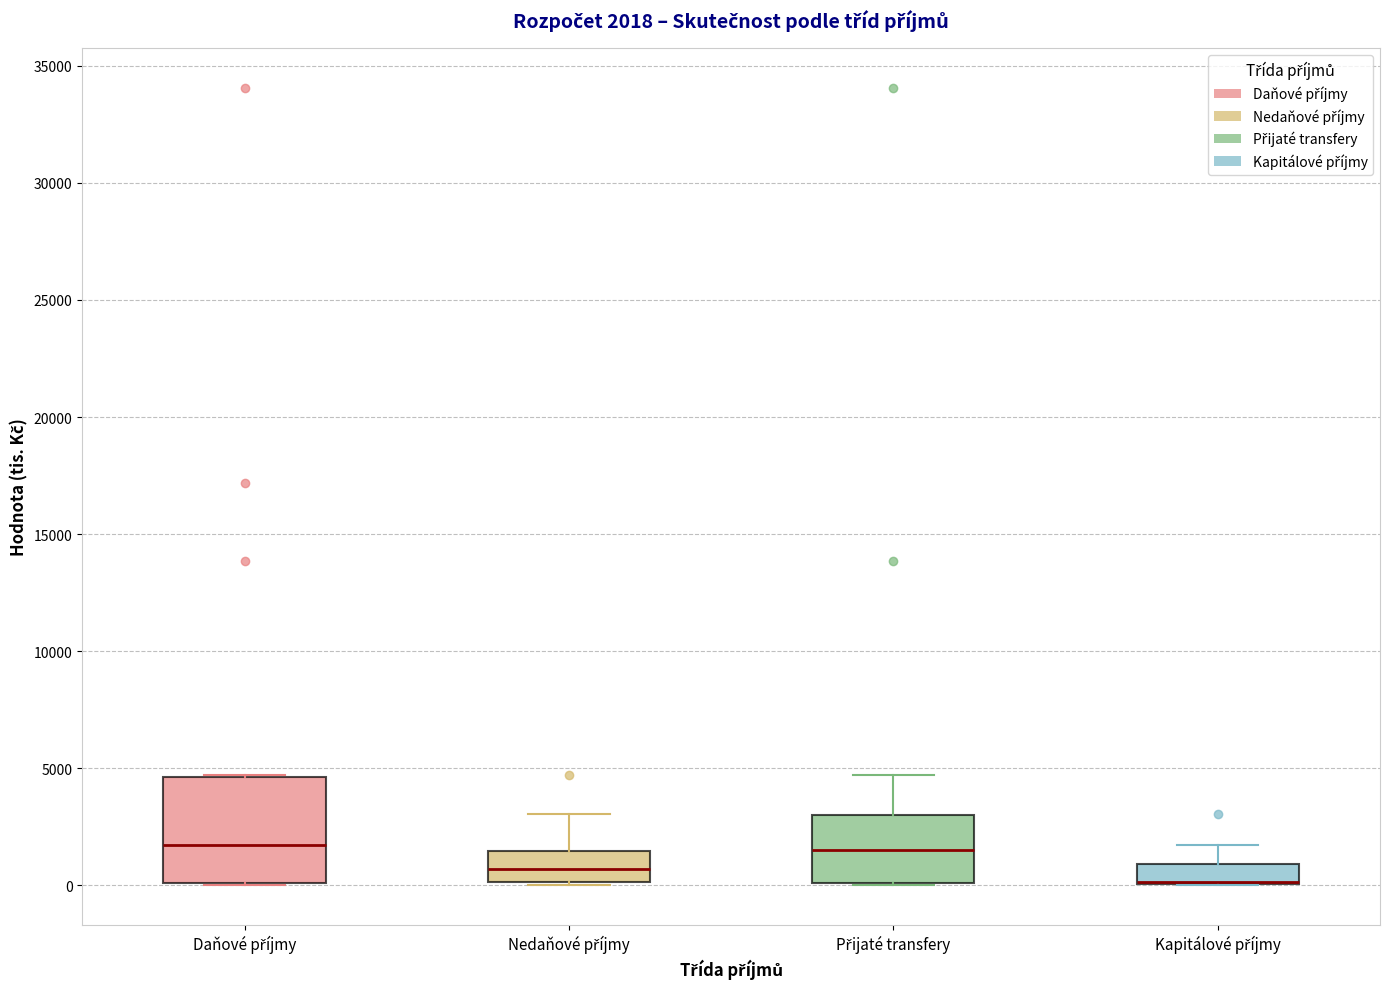

Comparing the boxes themselves (not the whiskers), which one is the tallest?

Daňové příjmy